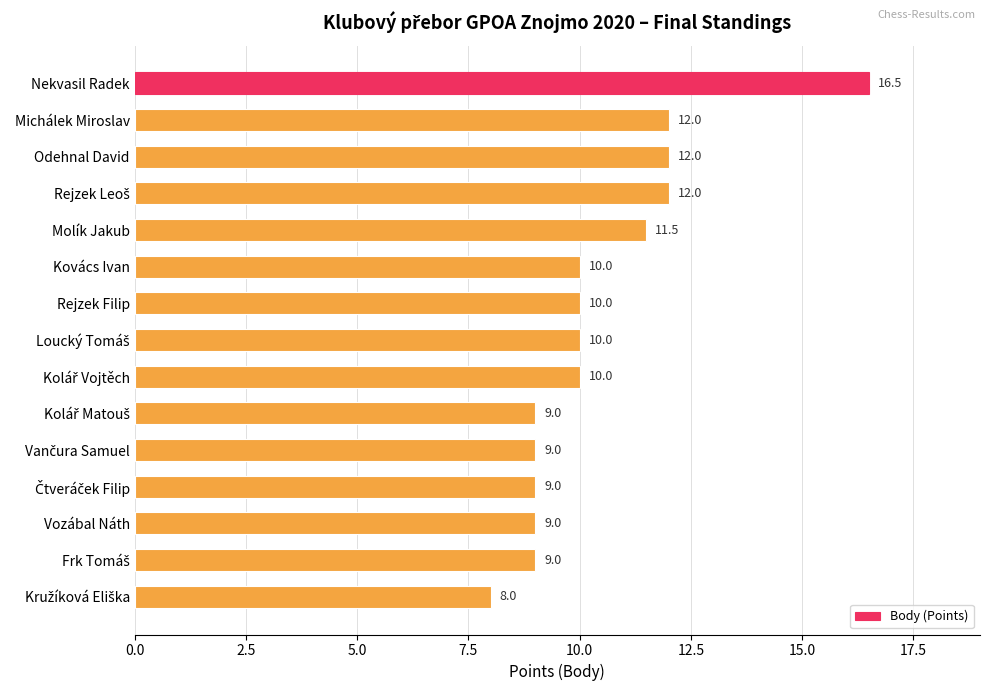

How many data points does each series have?

15